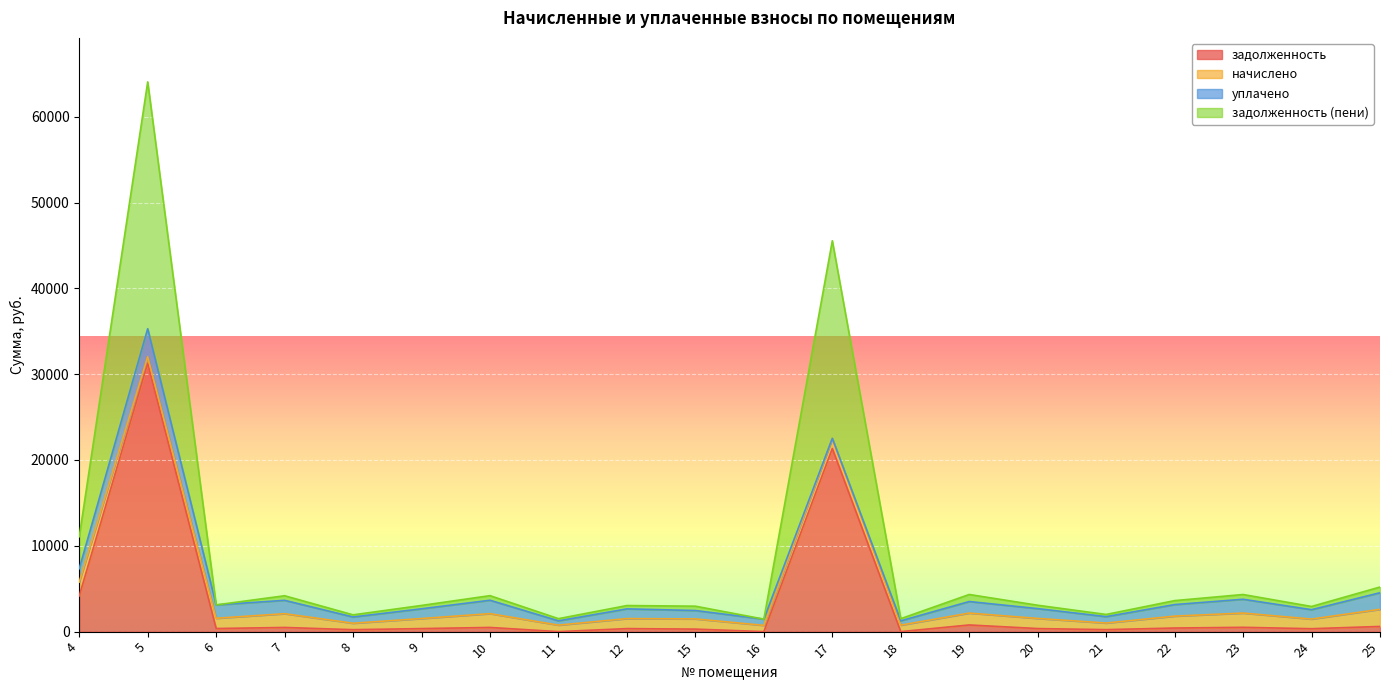

Which series has the widest spread of values?

задолженность (пени)